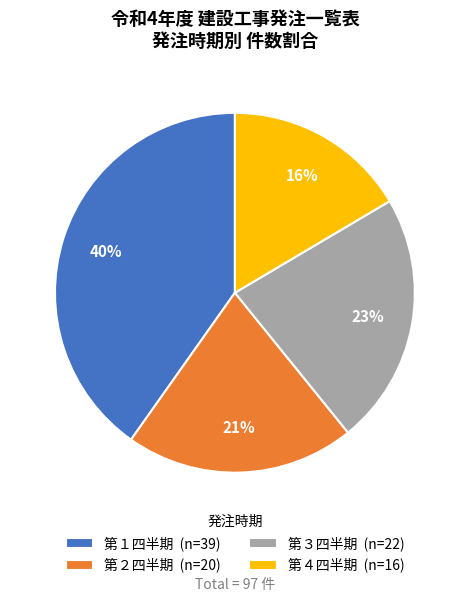

The 第３四半期 (n=22) slice represents 12% of the pie. True or false?

False